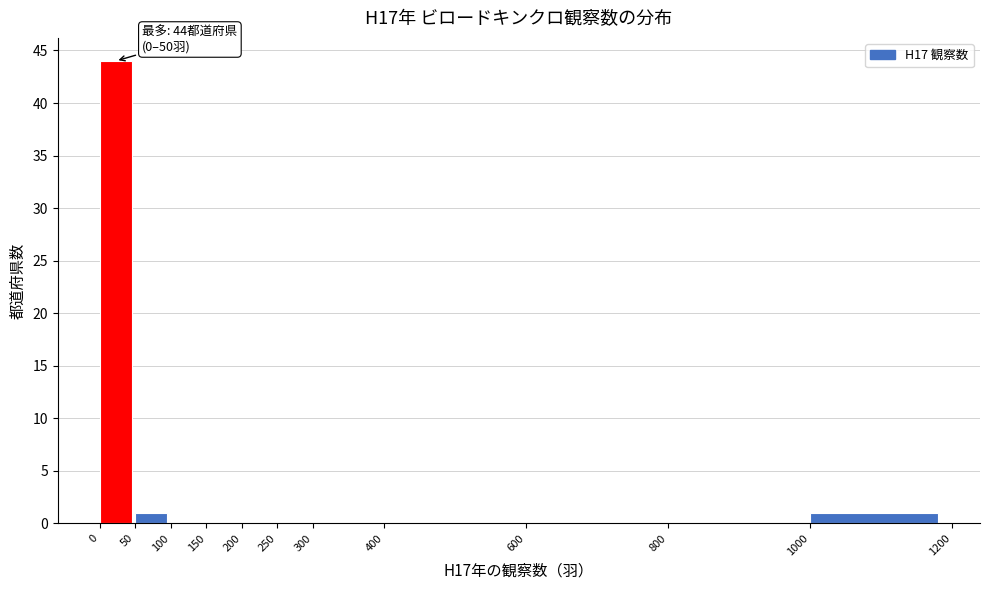

Over which range of the x-axis is the bar tallest?

0 to 50